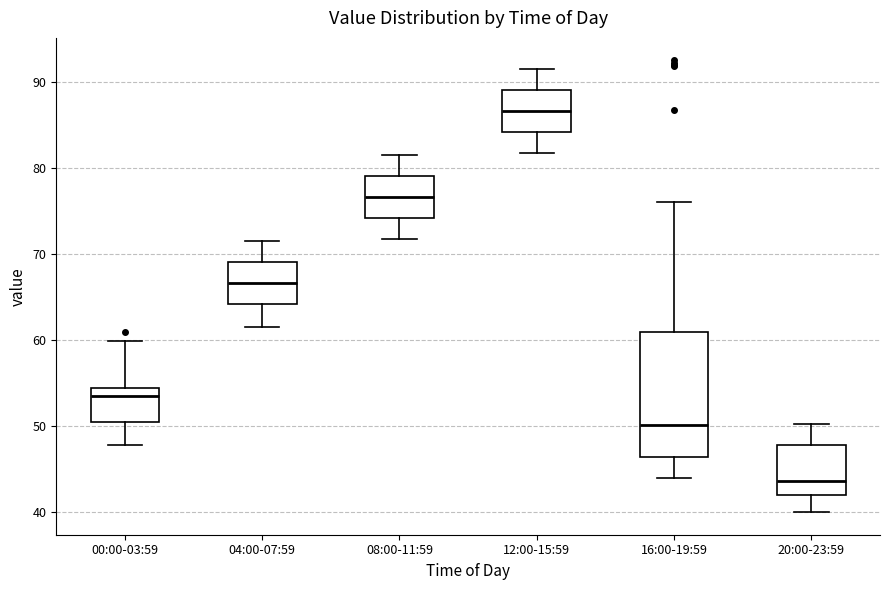

Reading left to right, transcribe this box plot: for each box, give where its median line is, the range the box spans, and where its two whiskers end, as read against the y-axis. The values are not printed on the chart, so give them approximately, as read against the axis.

00:00-03:59: median 53, box 50 to 54, whiskers 48 to 60
04:00-07:59: median 67, box 64 to 69, whiskers 62 to 72
08:00-11:59: median 77, box 74 to 79, whiskers 72 to 82
12:00-15:59: median 87, box 84 to 89, whiskers 82 to 92
16:00-19:59: median 50, box 46 to 61, whiskers 44 to 76
20:00-23:59: median 44, box 42 to 48, whiskers 40 to 50